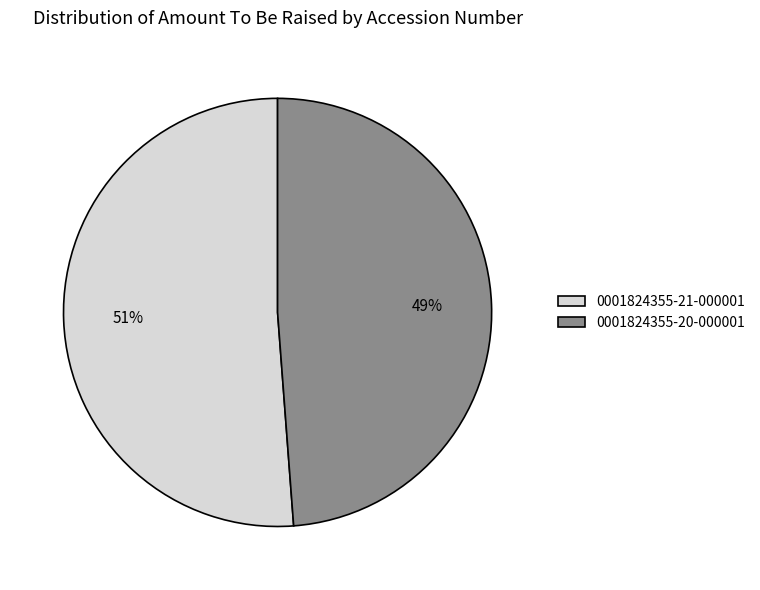

Is it true that 0001824355-21-000001 is 59% of the pie?

False